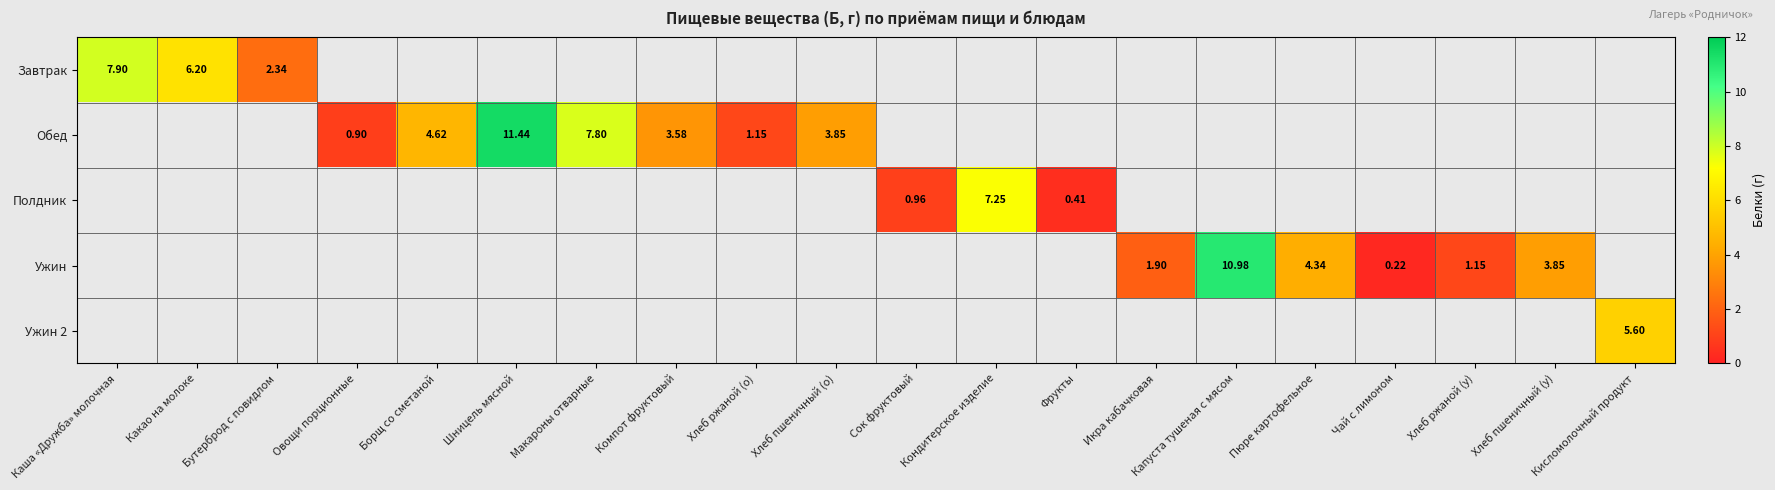

What is the smallest value displayed?

0.2